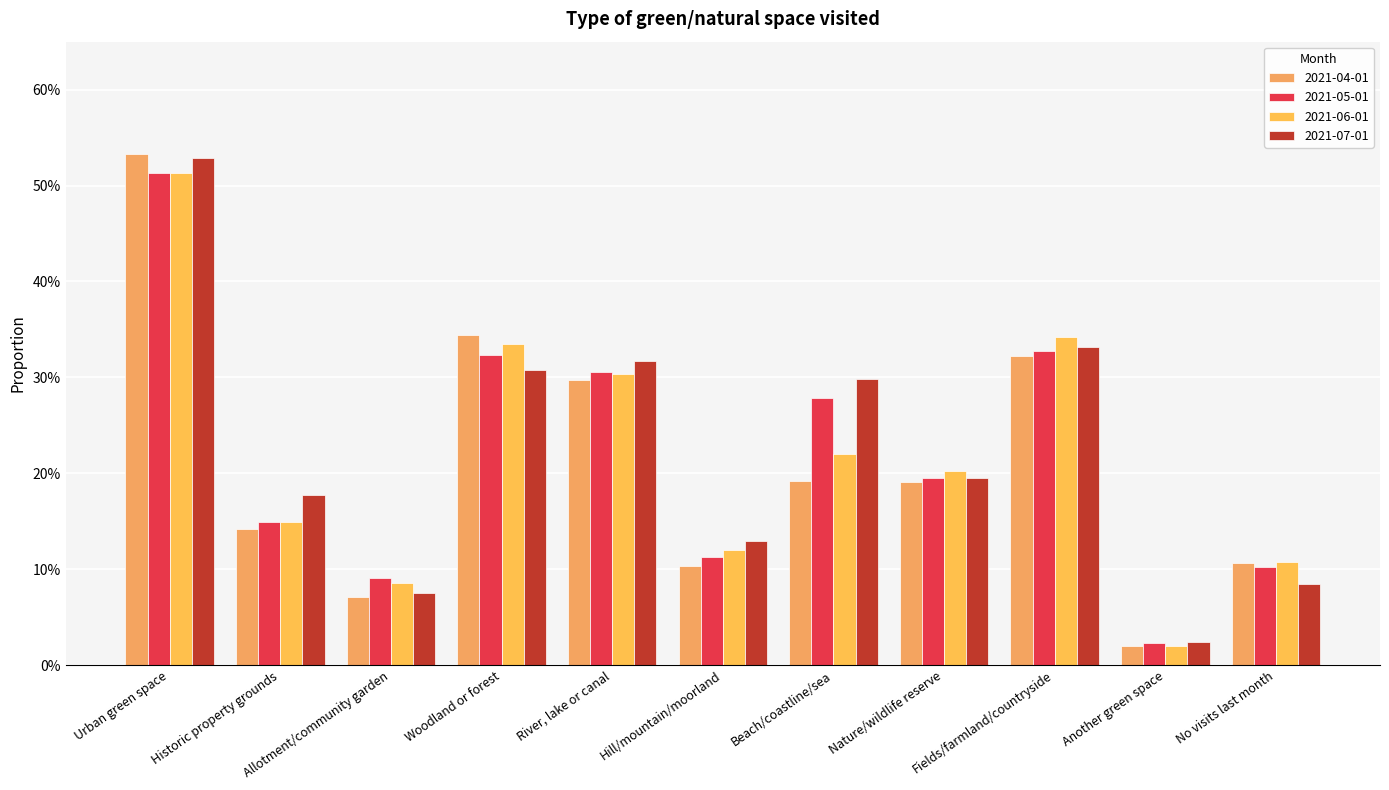

What is the label of the 10th bar from the left?

Another green space